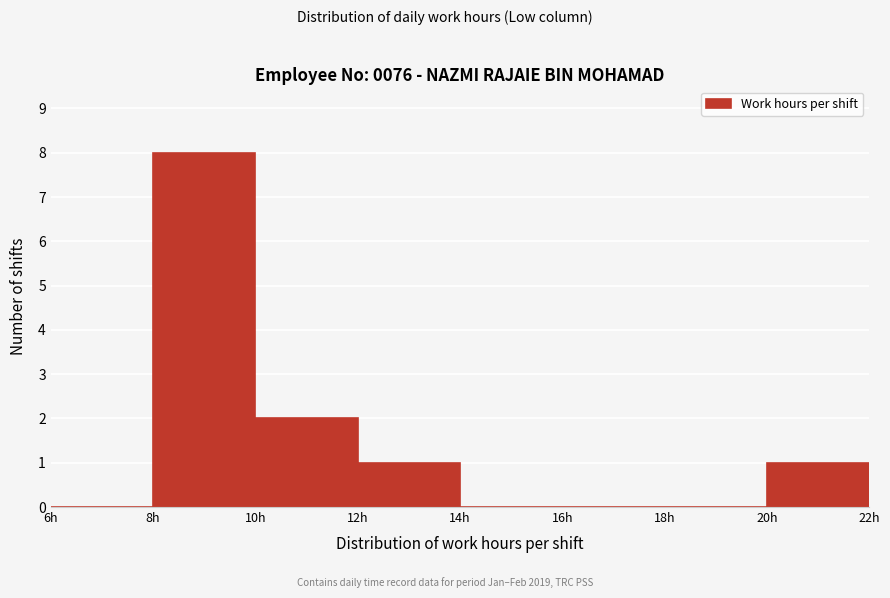

Over which range of the x-axis is the bar tallest?

8 to 10